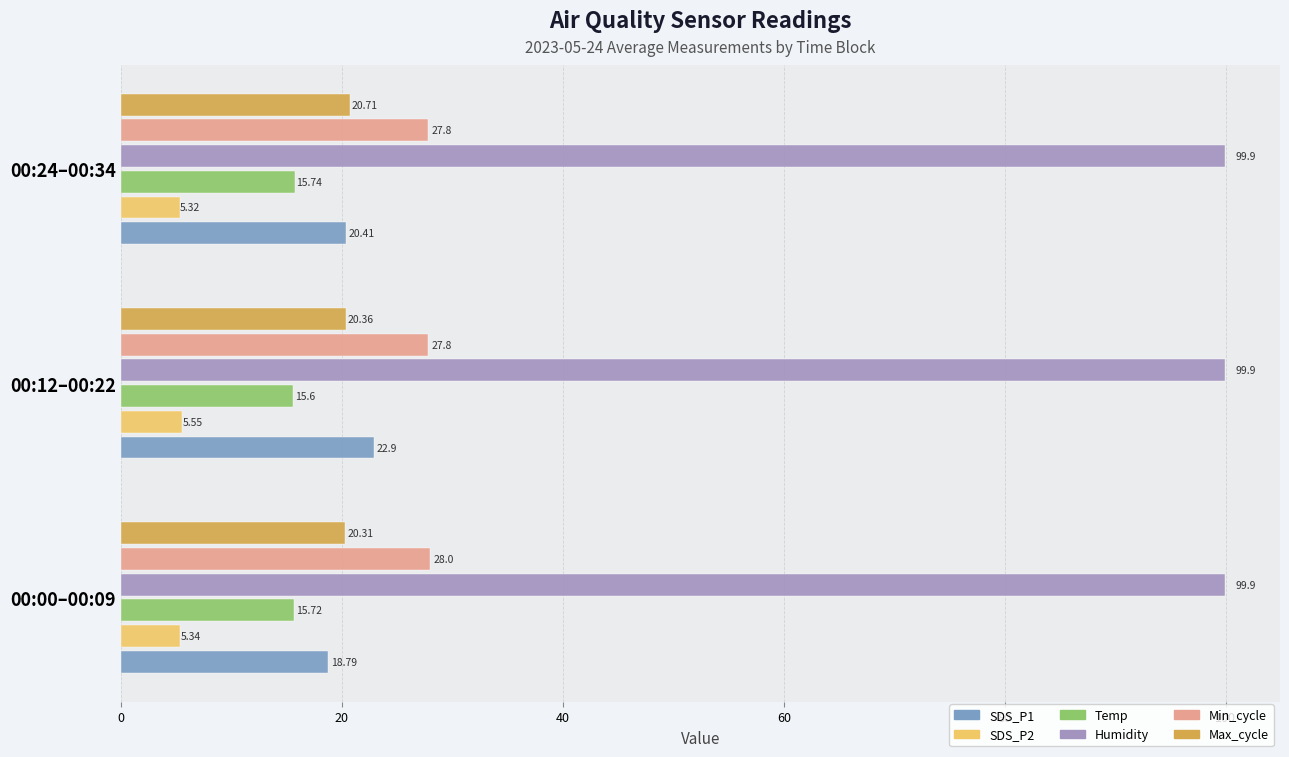

What is the average value of the Min_cycle series?

27.9